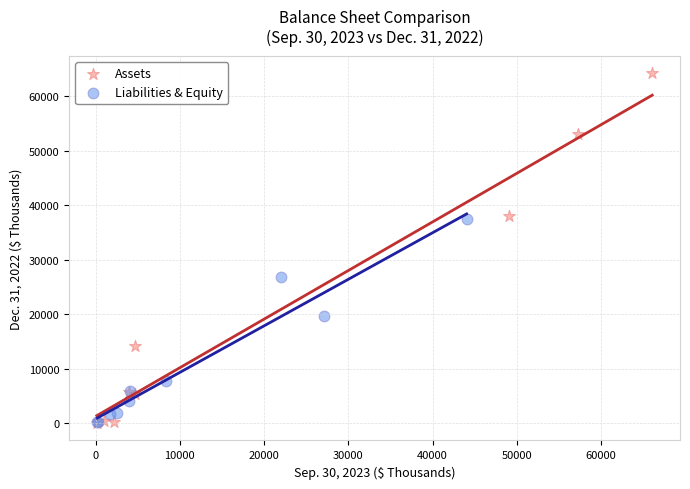

What are all the series names shown in the legend?

Assets, Liabilities & Equity